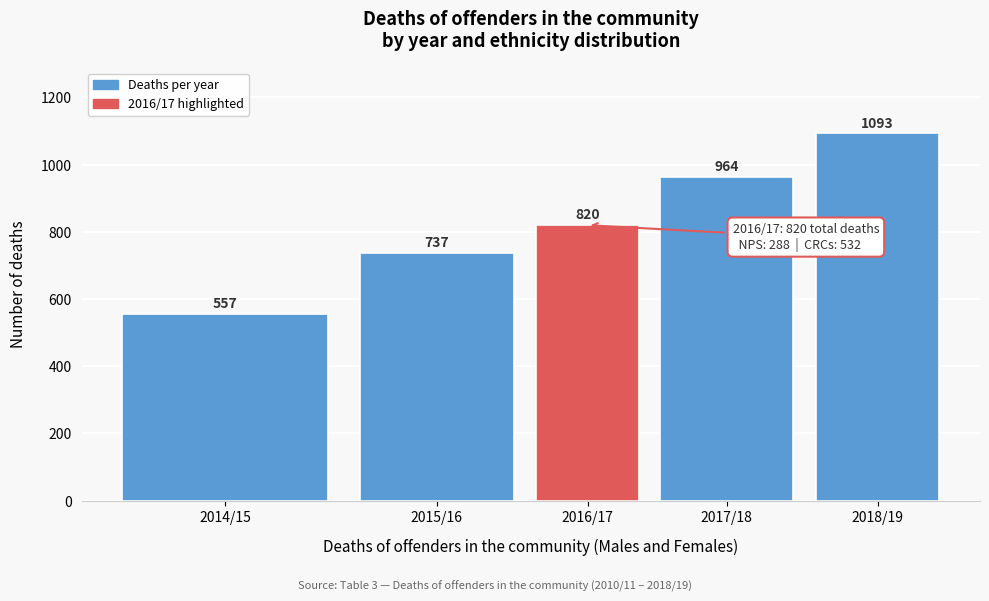

Reading left to right, extract all data points from this chart.

2014/15=557	2015/16=737	2016/17=820	2017/18=964	2018/19=1093